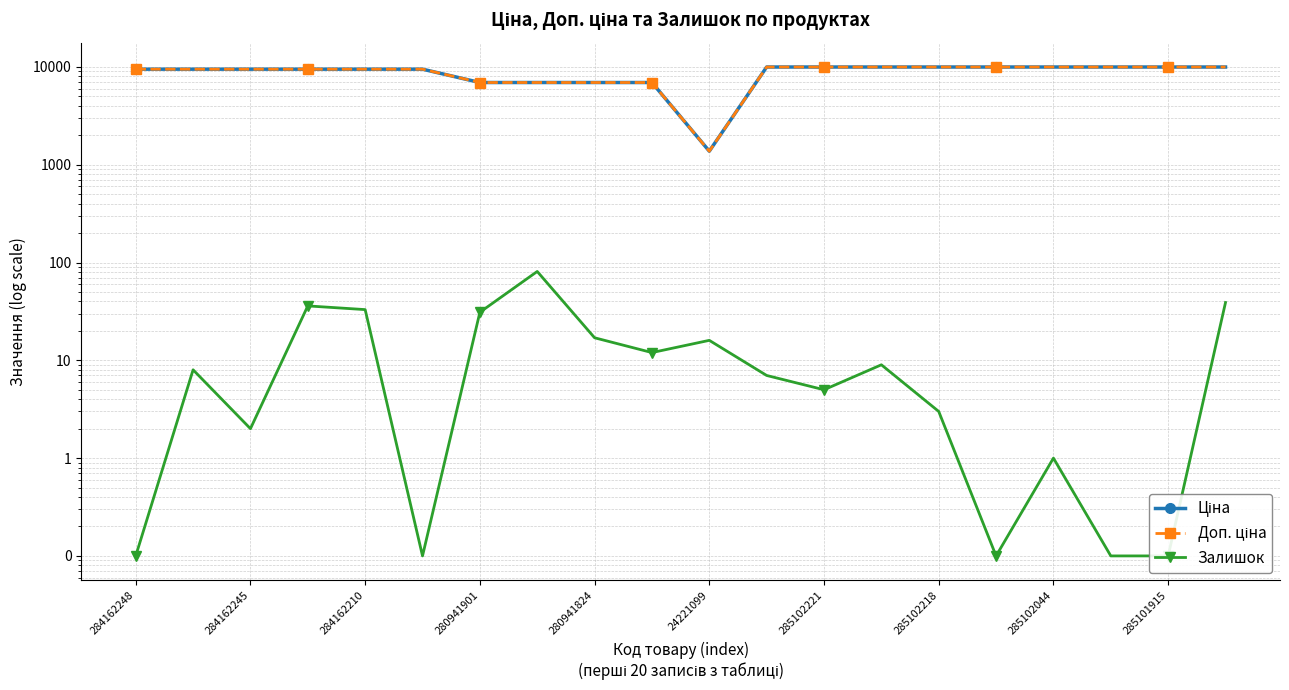

What is the approximate value of Ціна at 17?

9975.0